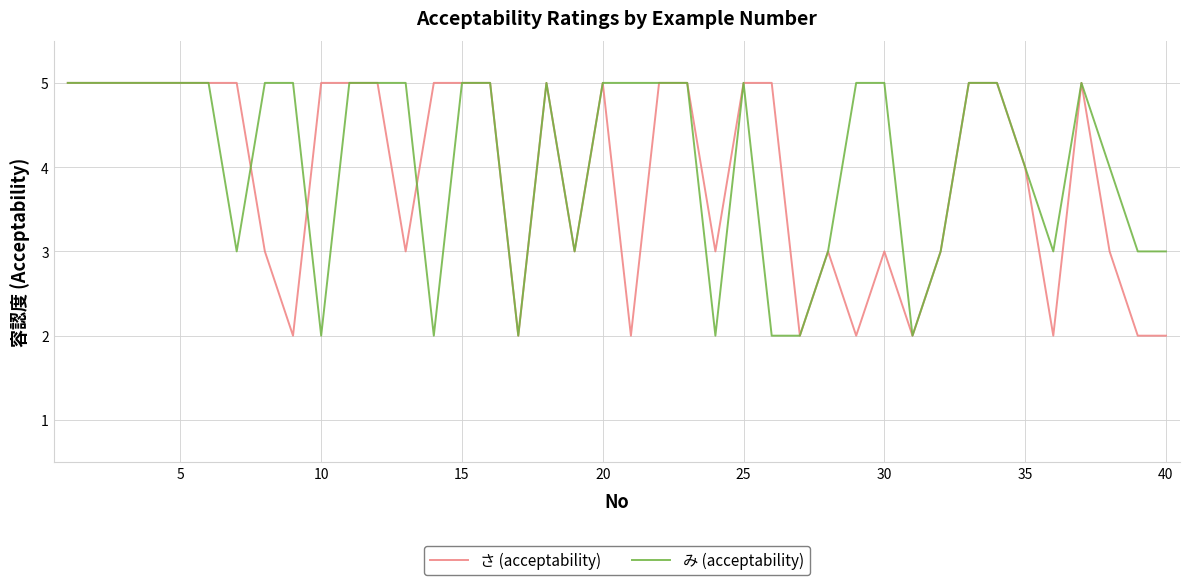

Does the chart display data point markers on the line(s)?

No